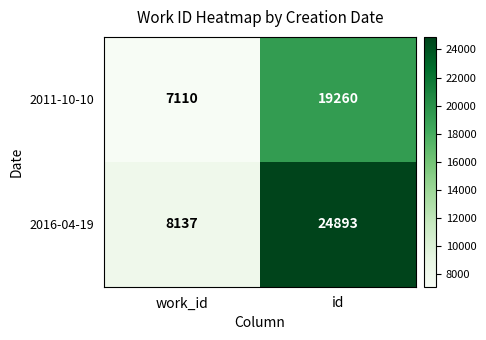

Read the 2011-10-10 value at id, to the nearest 50.

19250